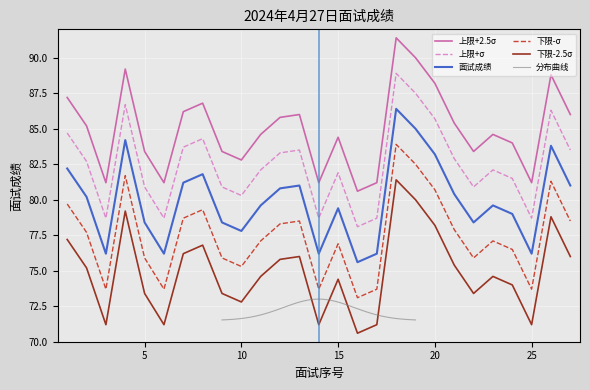

The chart shows a value of 142.9 at 3. True or false?

False